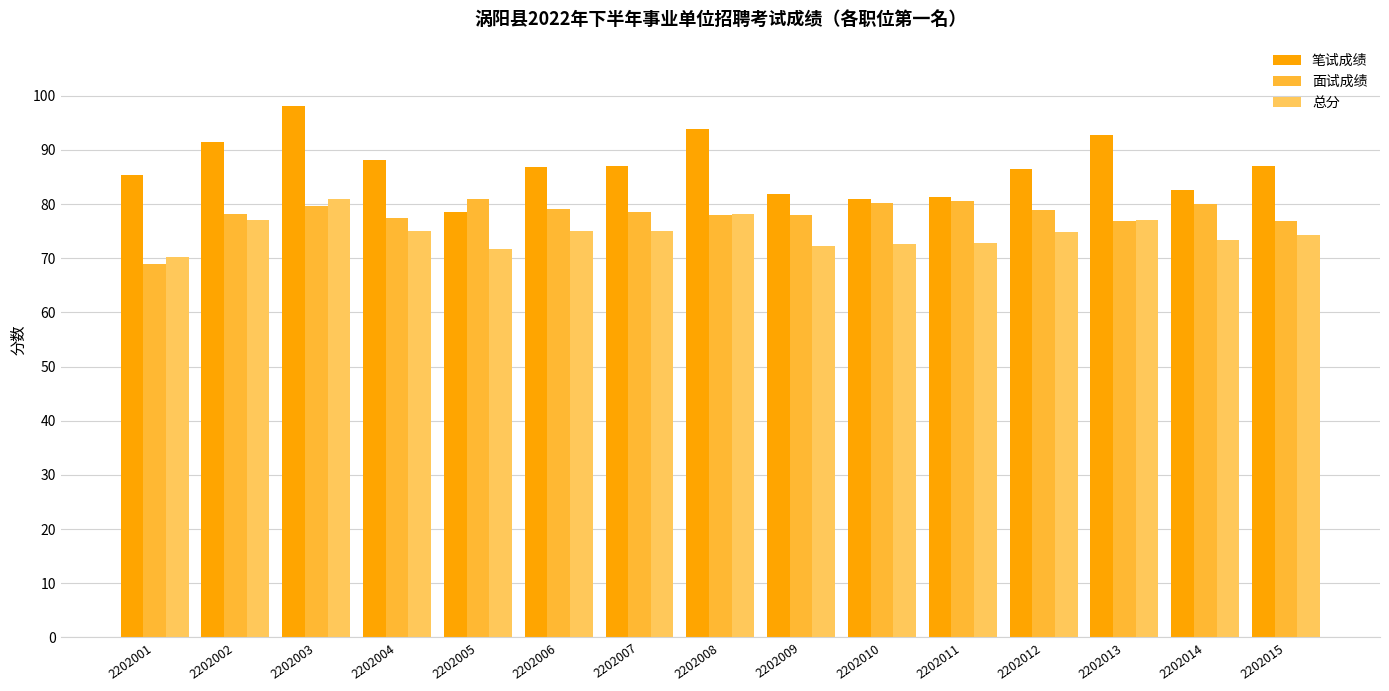

True or false: 总分 has a value of 78.2 at 2202008.

True